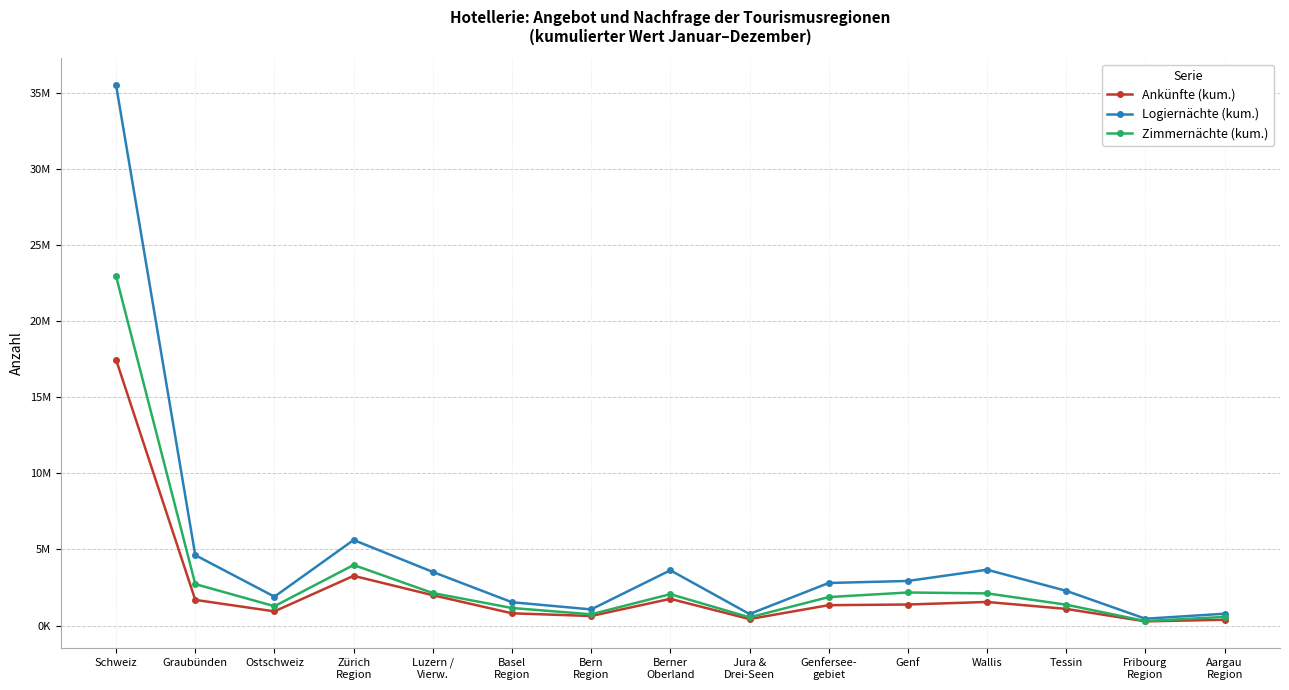

How many interior local peaks does the Zimmernächte (kum.) series have?

3